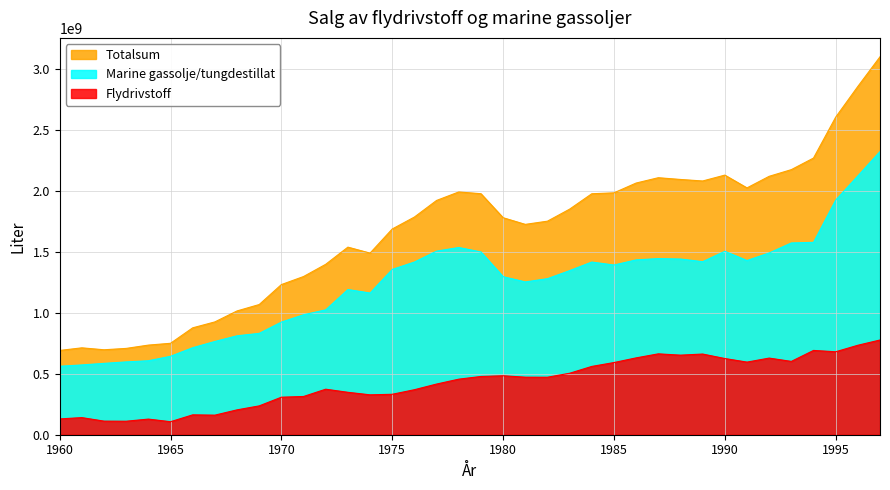

True or false: Flydrivstoff has more than 0 points higher than both neighbors.

True